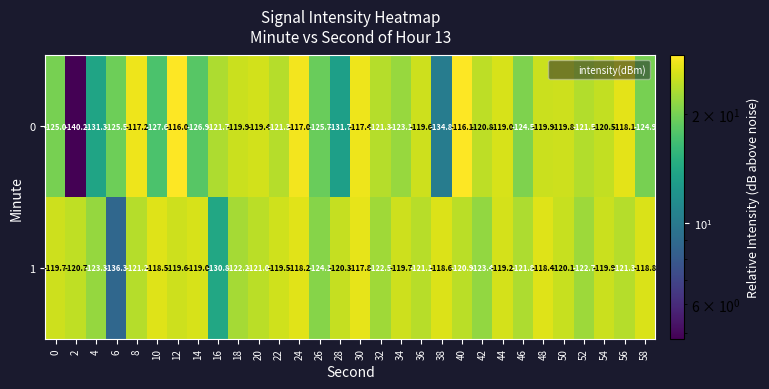

Which label corresponds to the largest value in the chart?

12